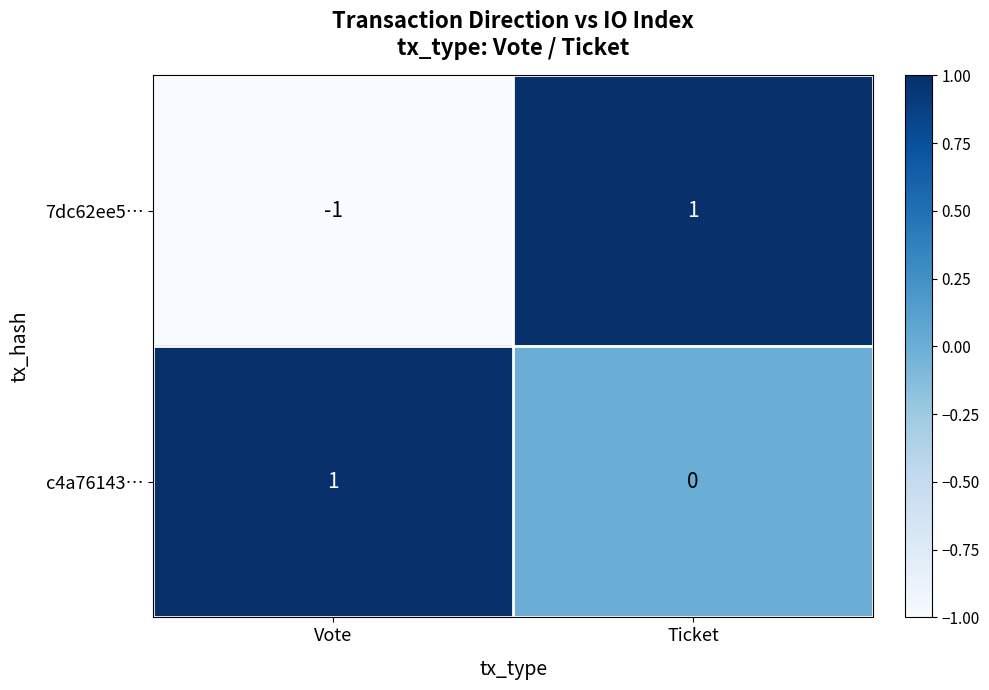

Between Vote and Ticket, which series saw the biggest shift?

7dc62ee5…